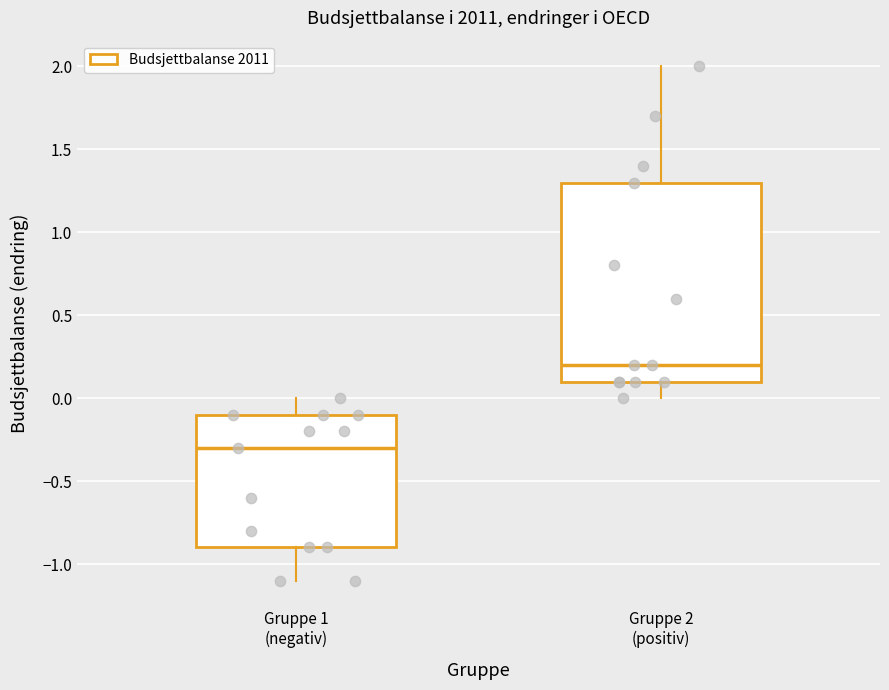

Reading left to right, transcribe this box plot: for each box, give where its median line is, the range the box spans, and where its two whiskers end, as read against the y-axis. The values are not printed on the chart, so give them approximately, as read against the axis.

Gruppe 1 (negativ): median -0.3, box -0.9 to -0.1, whiskers -1.1 to 0.0
Gruppe 2 (positiv): median 0.2, box 0.1 to 1.3, whiskers 0.0 to 2.0